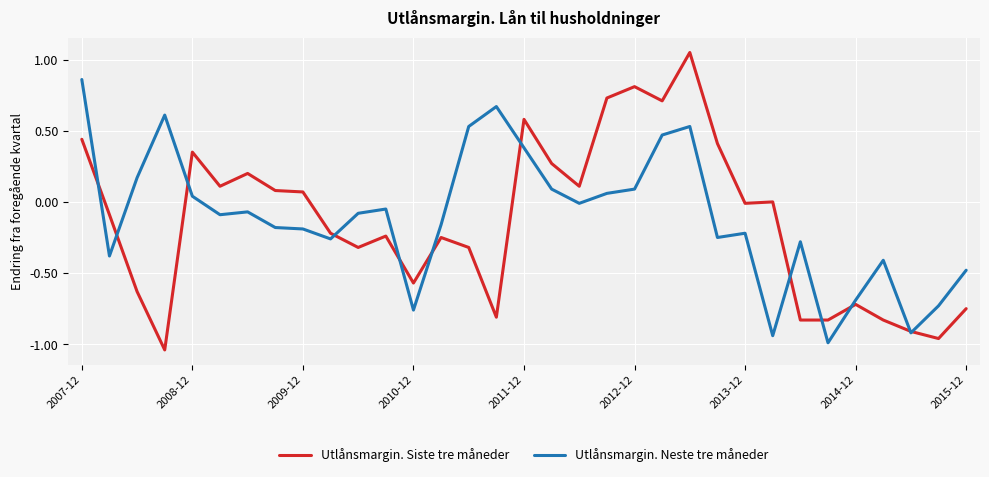

True or false: Utlånsmargin. Neste tre måneder and Utlånsmargin. Siste tre måneder cross at least once.

True